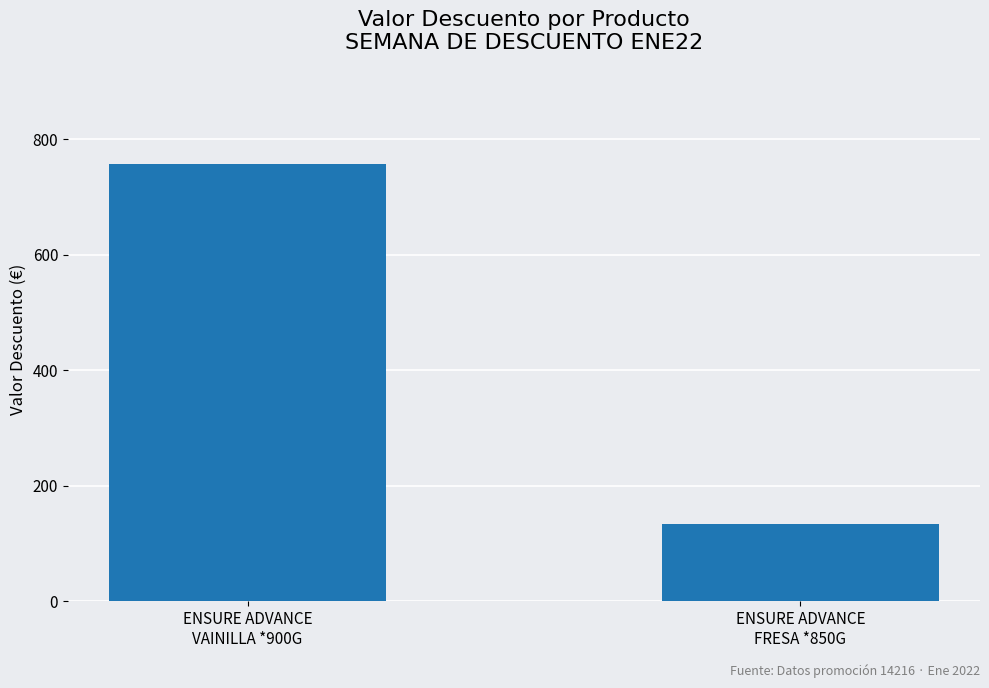

What is the change in value from ENSURE ADVANCE
VAINILLA *900G to ENSURE ADVANCE
FRESA *850G?

-623.1